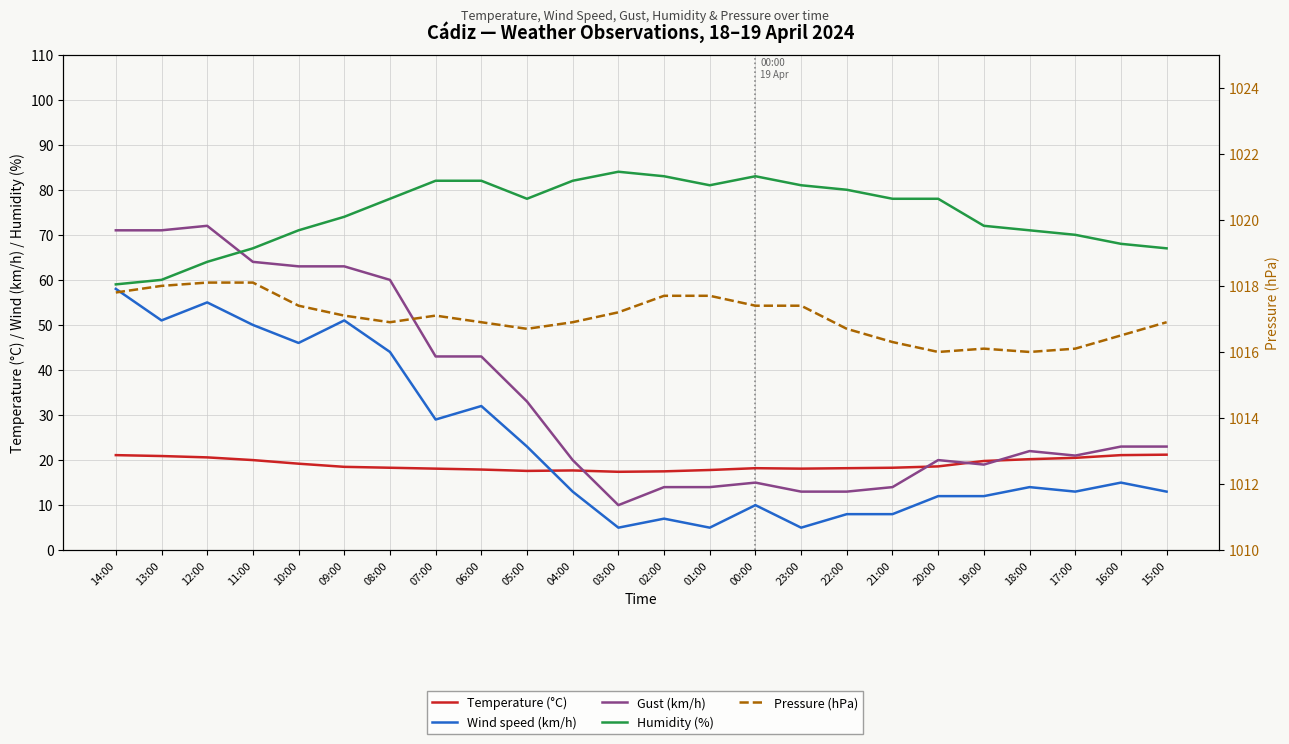

At which label is Wind speed (km/h) closest to 31?

06:00